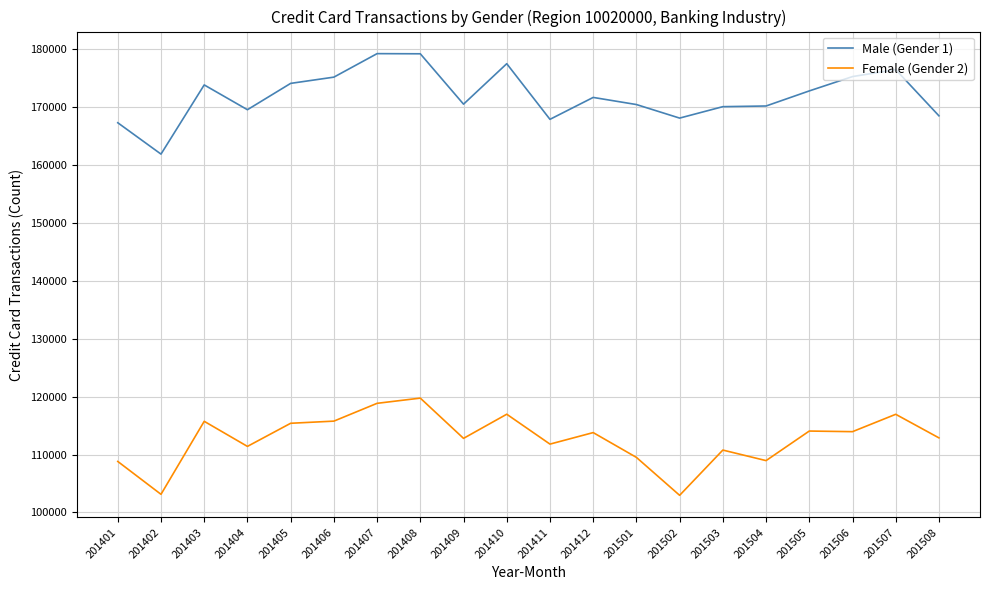

What is the difference between the Female (Gender 2) values at 201505 and 201406?

1712